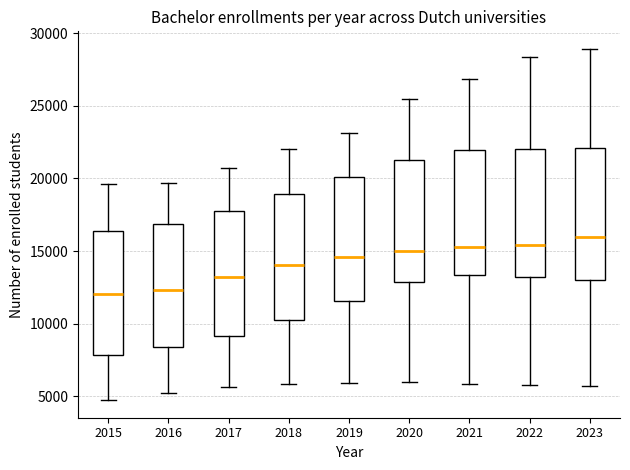

Reading left to right, read every box against the y-axis: the position of its median line, the range the box covers, and the ends of its whiskers. The values are not printed on the chart, so give them approximately, as read against the axis.

2015: median 12000, box 8000 to 16500, whiskers 4500 to 19500
2016: median 12500, box 8500 to 17000, whiskers 5500 to 19500
2017: median 13000, box 9000 to 18000, whiskers 5500 to 20500
2018: median 14000, box 10000 to 19000, whiskers 6000 to 22000
2019: median 14500, box 11500 to 20000, whiskers 6000 to 23000
2020: median 15000, box 13000 to 21500, whiskers 6000 to 25500
2021: median 15500, box 13500 to 22000, whiskers 6000 to 27000
2022: median 15500, box 13000 to 22000, whiskers 6000 to 28500
2023: median 16000, box 13000 to 22000, whiskers 5500 to 29000